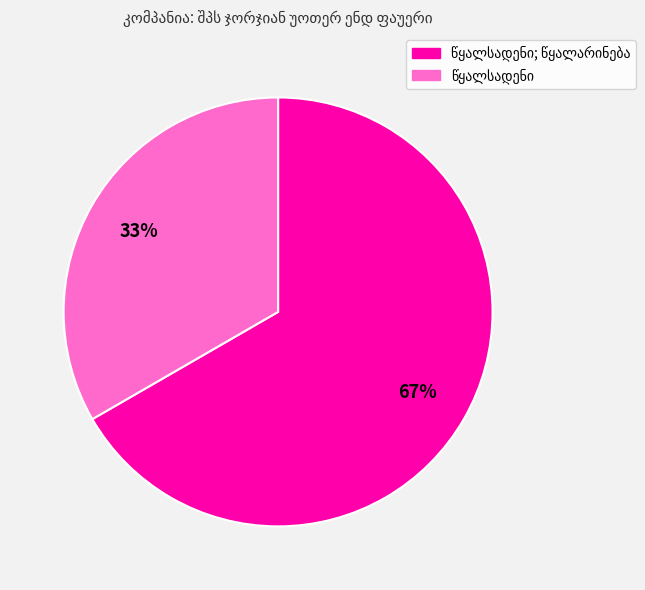

Count the number of slices in the pie.

2